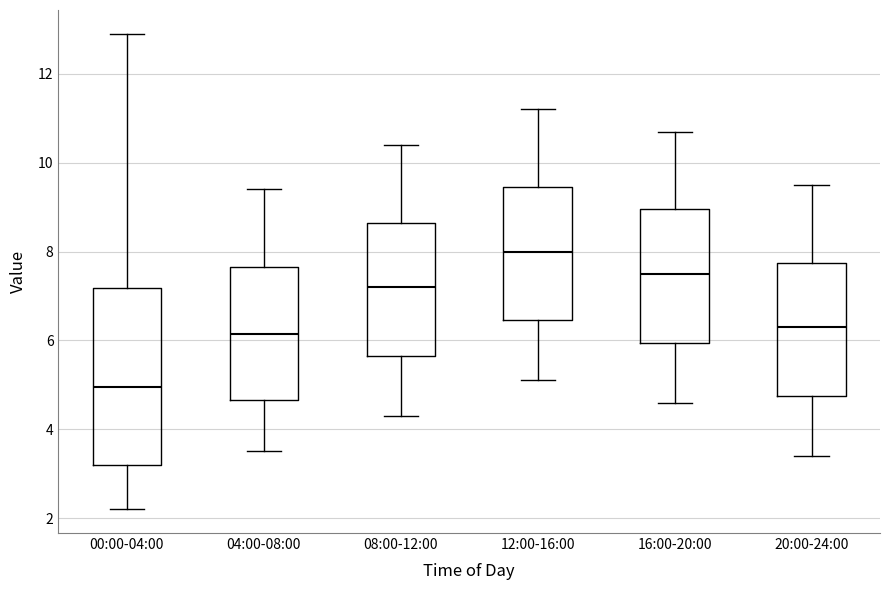

Reading left to right, read every box against the y-axis: the position of its median line, the range the box covers, and the ends of its whiskers. The values are not printed on the chart, so give them approximately, as read against the axis.

00:00-04:00: median 5.0, box 3.2 to 7.2, whiskers 2.2 to 13.0
04:00-08:00: median 6.2, box 4.6 to 7.6, whiskers 3.6 to 9.4
08:00-12:00: median 7.2, box 5.6 to 8.6, whiskers 4.4 to 10.4
12:00-16:00: median 8.0, box 6.4 to 9.4, whiskers 5.2 to 11.2
16:00-20:00: median 7.6, box 6.0 to 9.0, whiskers 4.6 to 10.8
20:00-24:00: median 6.4, box 4.8 to 7.8, whiskers 3.4 to 9.6